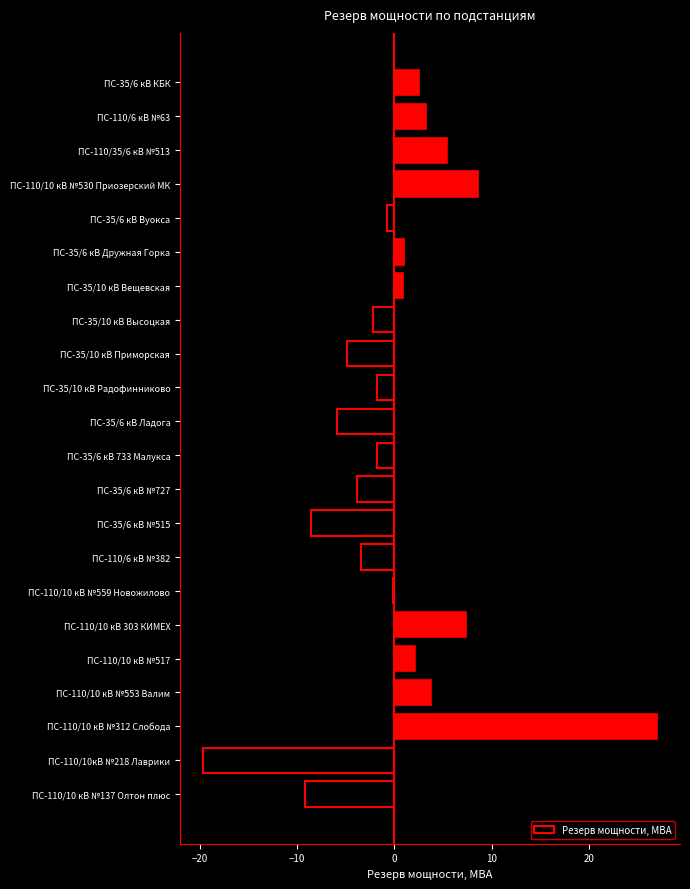

Count the number of data series in this chart.

1